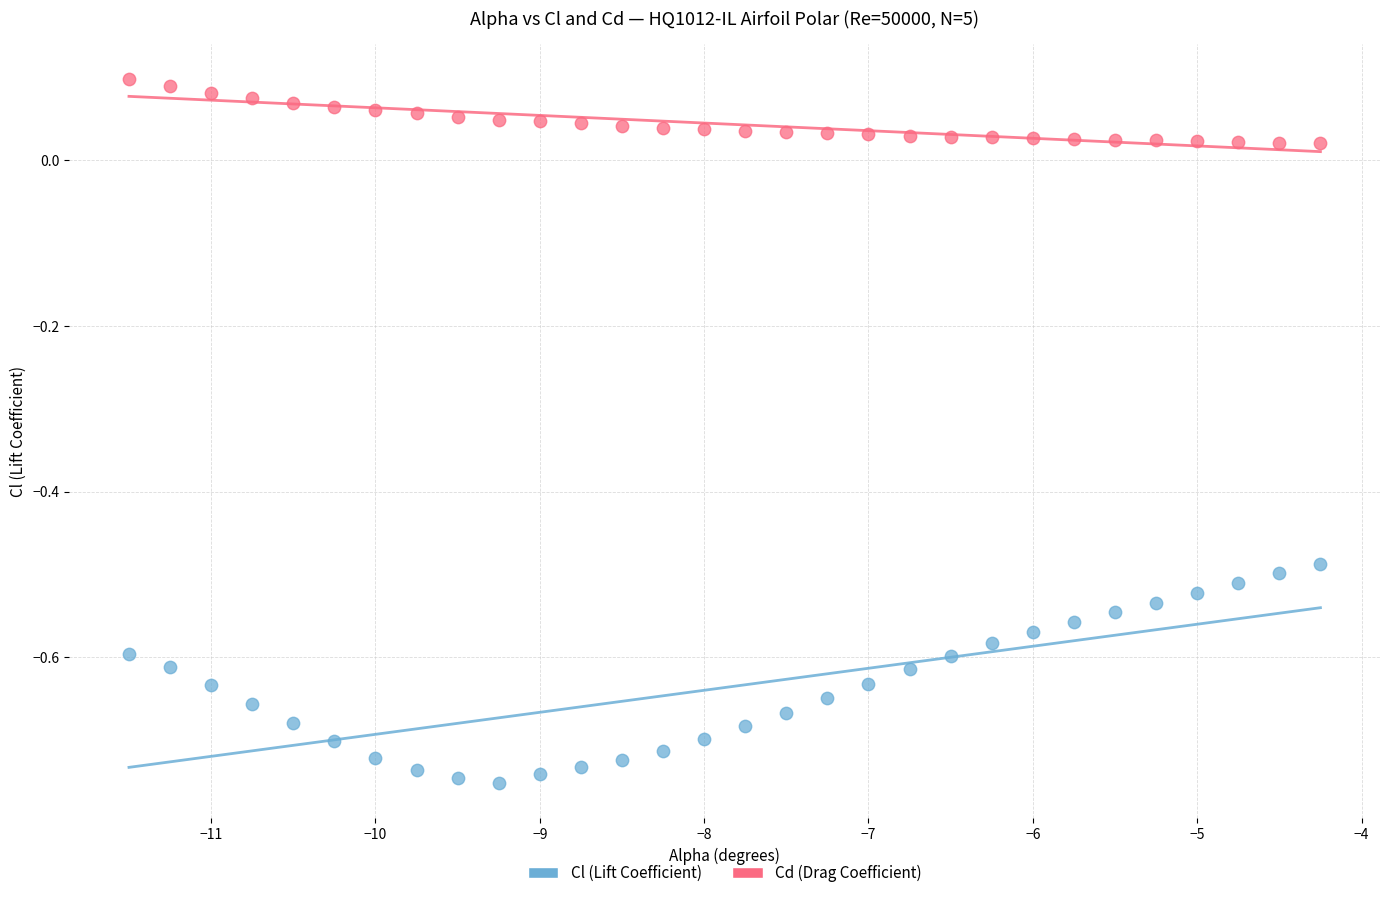

Which series has the widest spread of Y values?

Cl (Lift Coefficient)